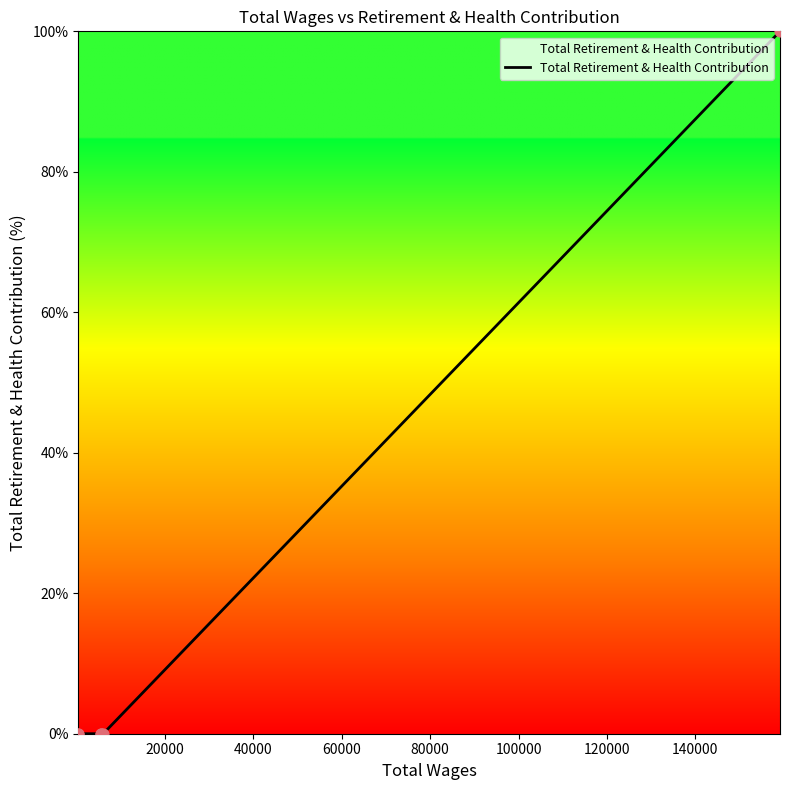

What is the greatest value displayed?

100